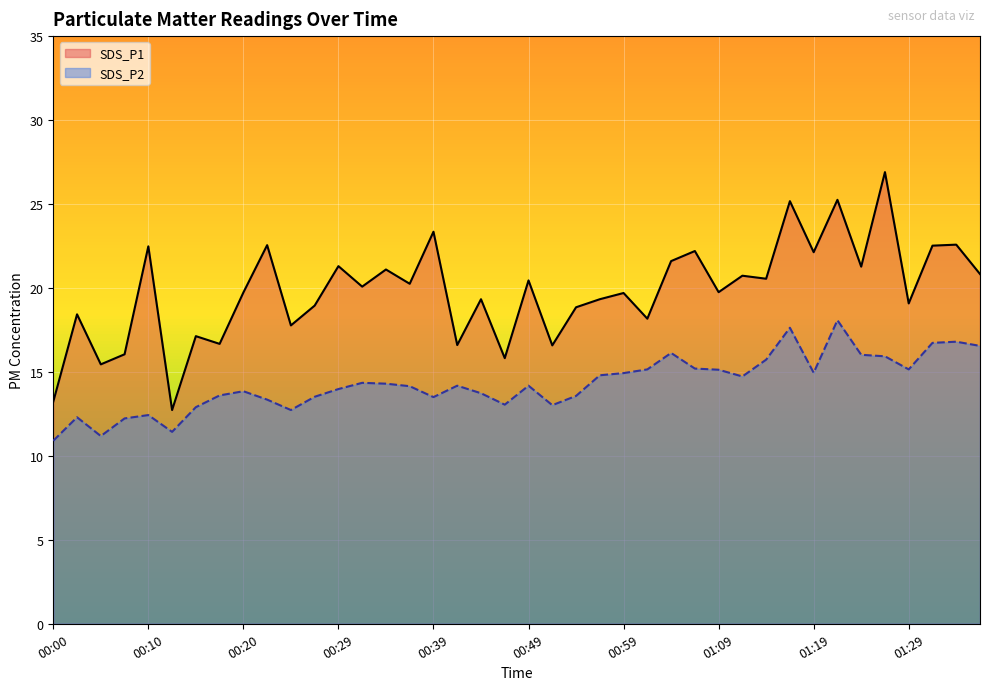

What is the value of the SDS_P2 point at the 14th from the left?

14.3